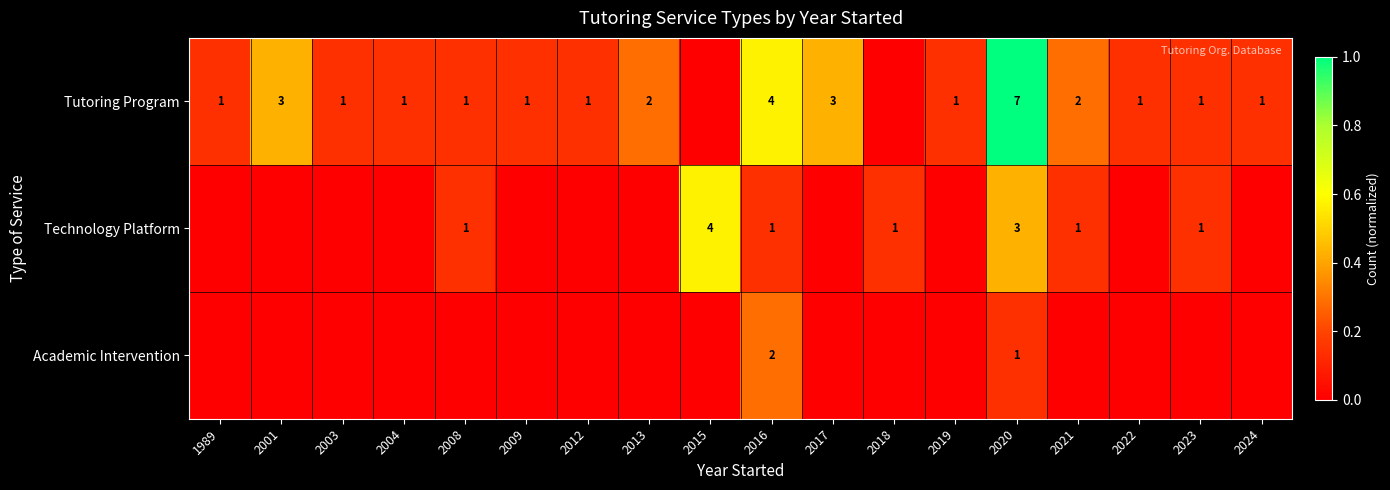

True or false: Technology Platform has a value of 3 at 2020.

True